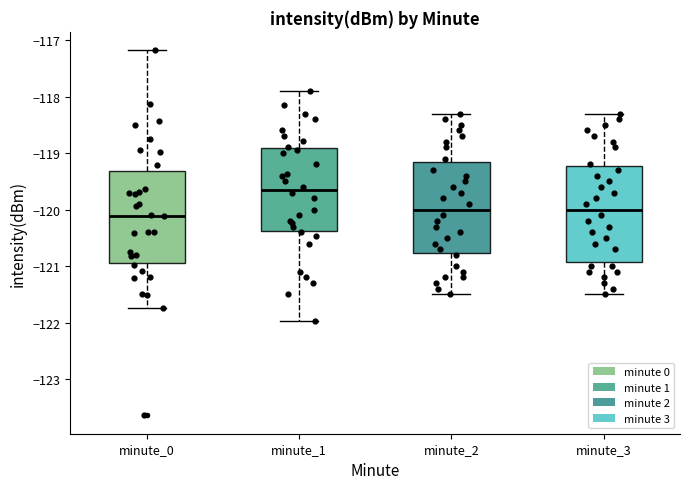

Where does the lower whisker of the box for minute_0 end on the y-axis? The values are not printed on the chart, so give them approximately, as read against the axis.

-121.7